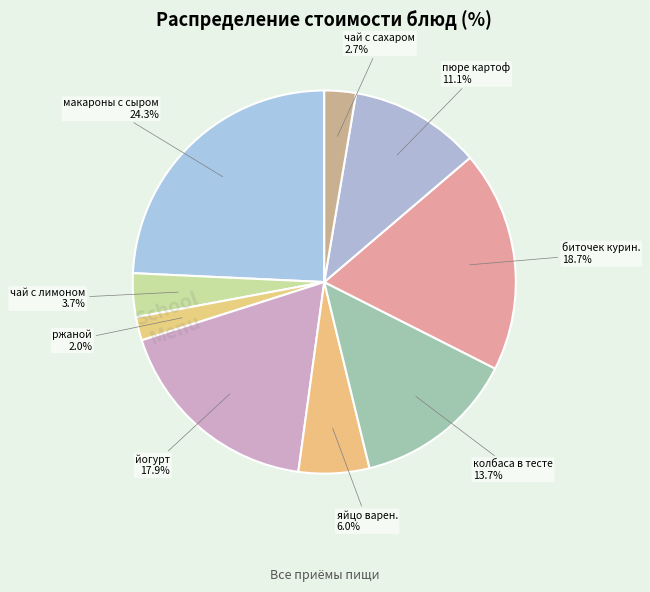

Rank the categories by value from lowest to highest.

ржаной, чай с сахаром, чай с лимоном, яйцо варен., пюре картоф, колбаса в тесте, йогурт, биточек курин., макароны с сыром